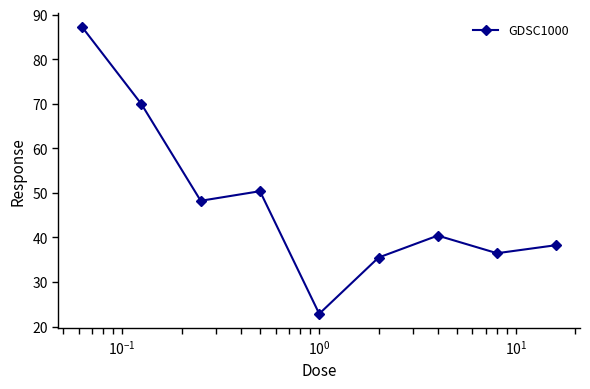

What is the value of the 8th point from the left?

36.5